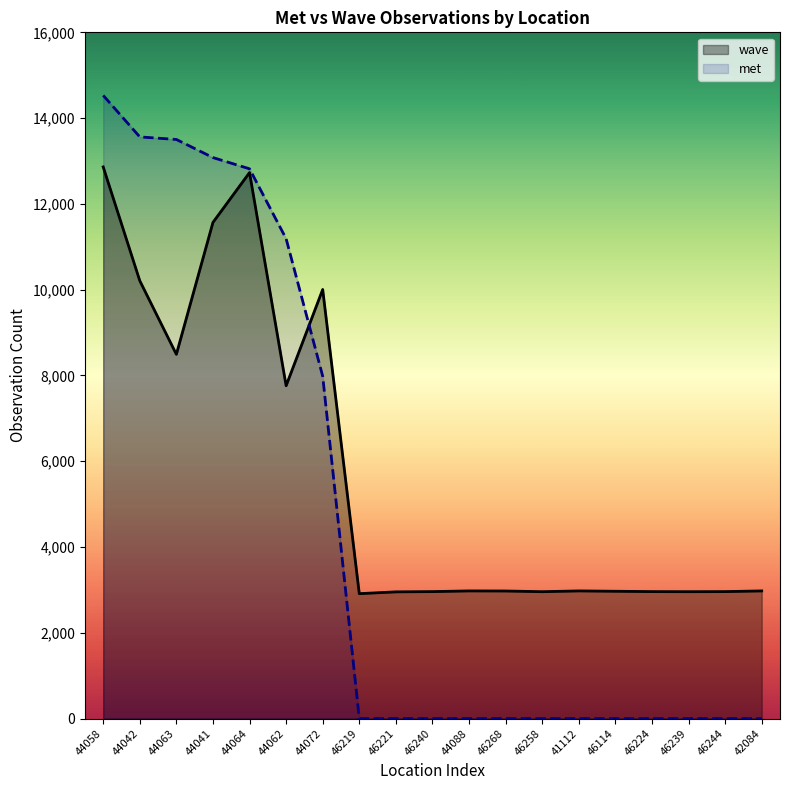

Which series has the largest total across all categories?

wave